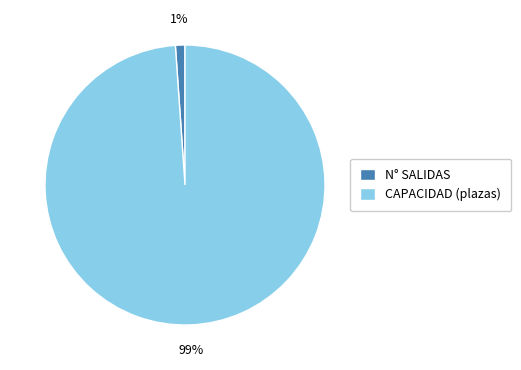

How many slices are in this pie chart?

2